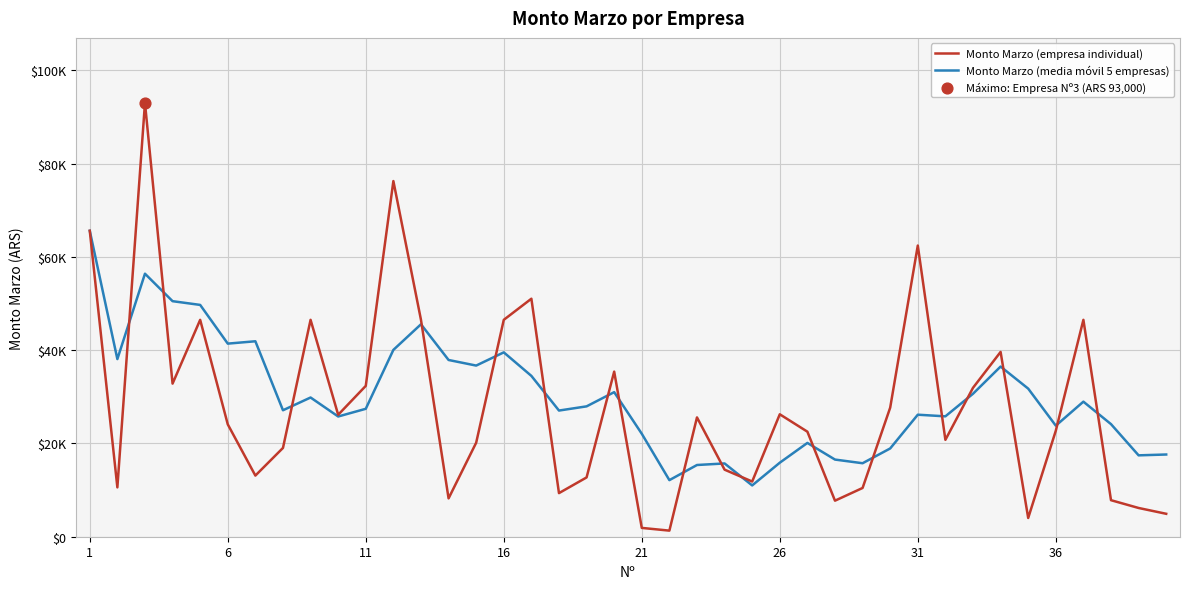

Does the chart have visible grid lines?

Yes